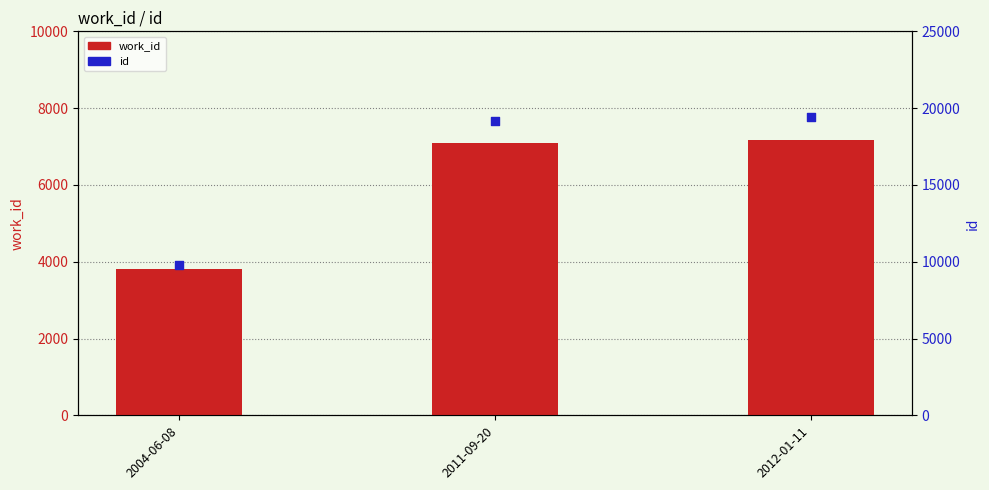

Which series contains the highest Y value?

id